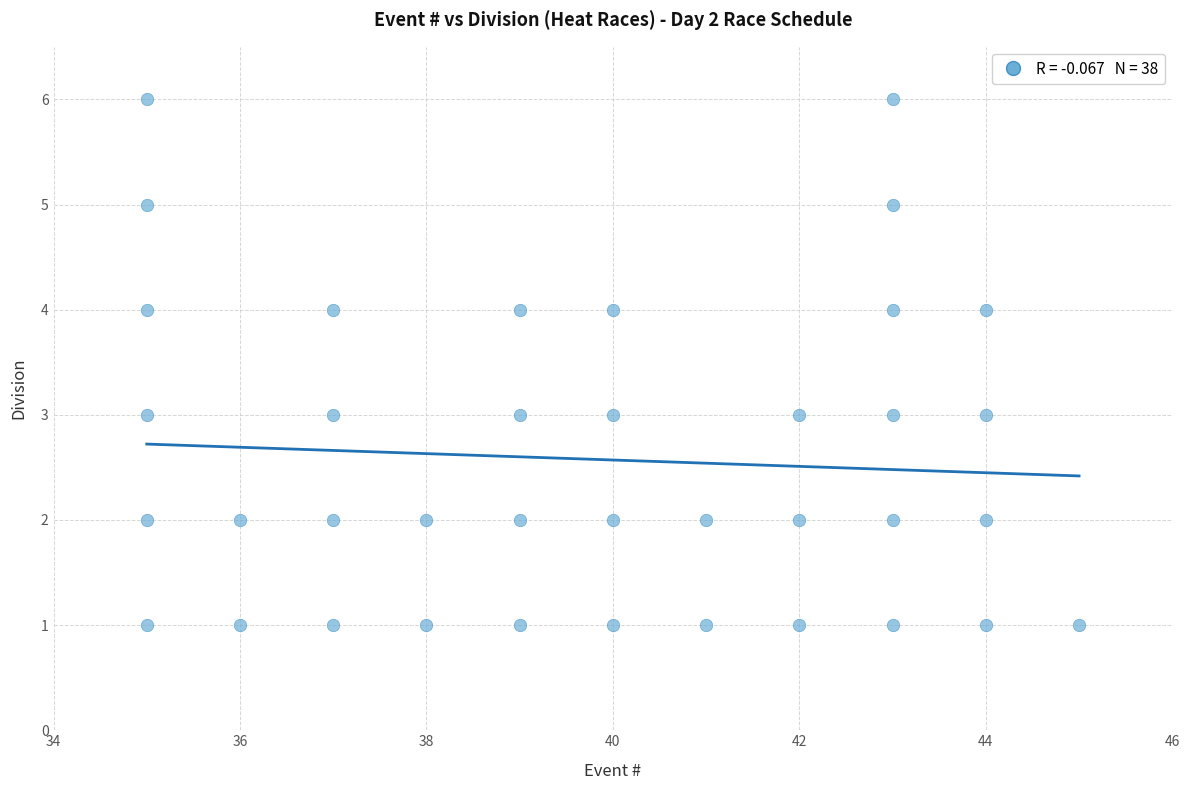

What is the range of Y values (max minus min)?

5